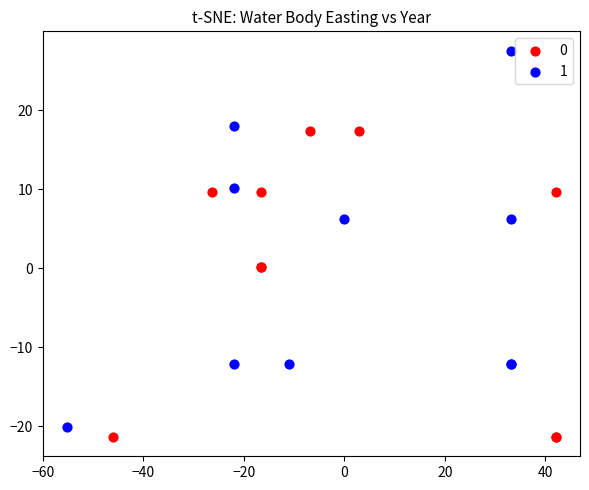

Which series has the widest spread of Y values?

1